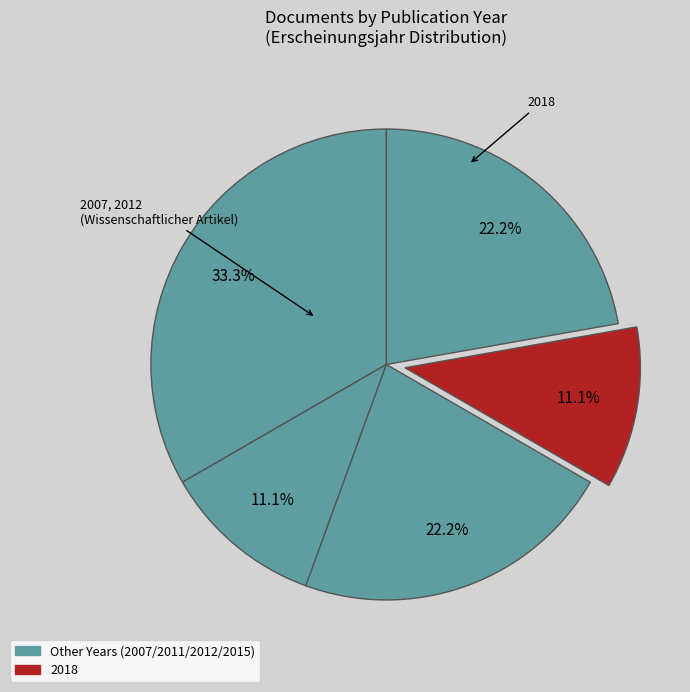

How many segments does this pie chart have?

5